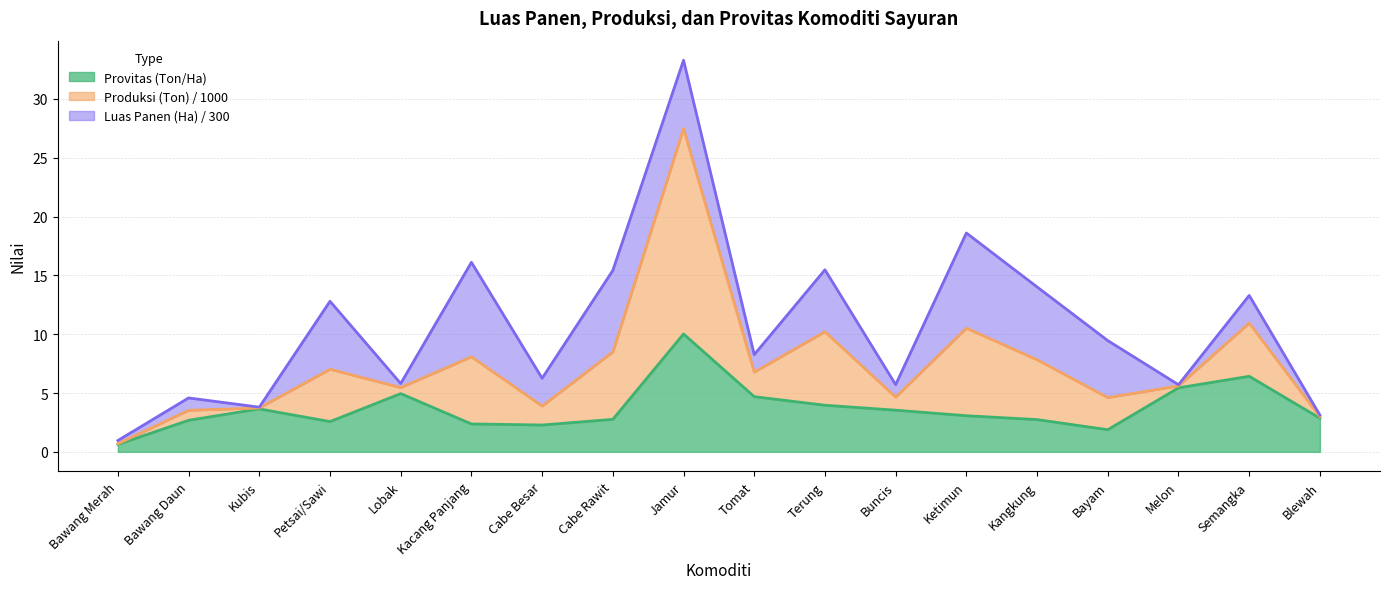

How many interior local valleys does the Produksi (Ton) series have?

6